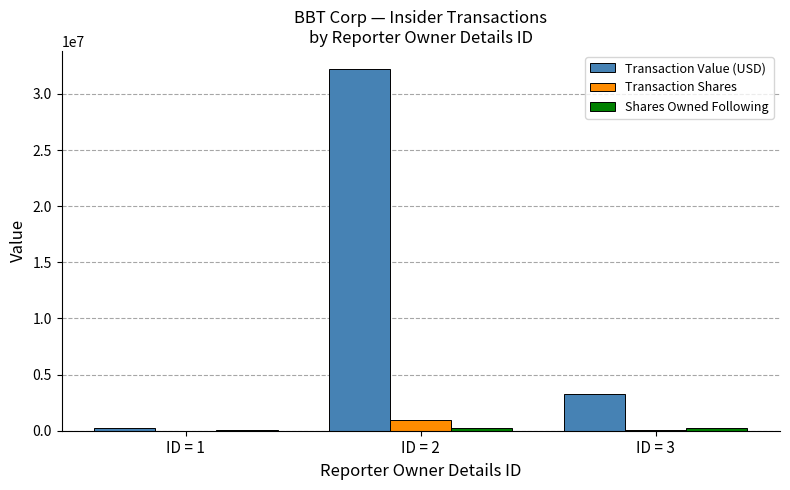

What is the total value across all series at ID = 3?

3572419